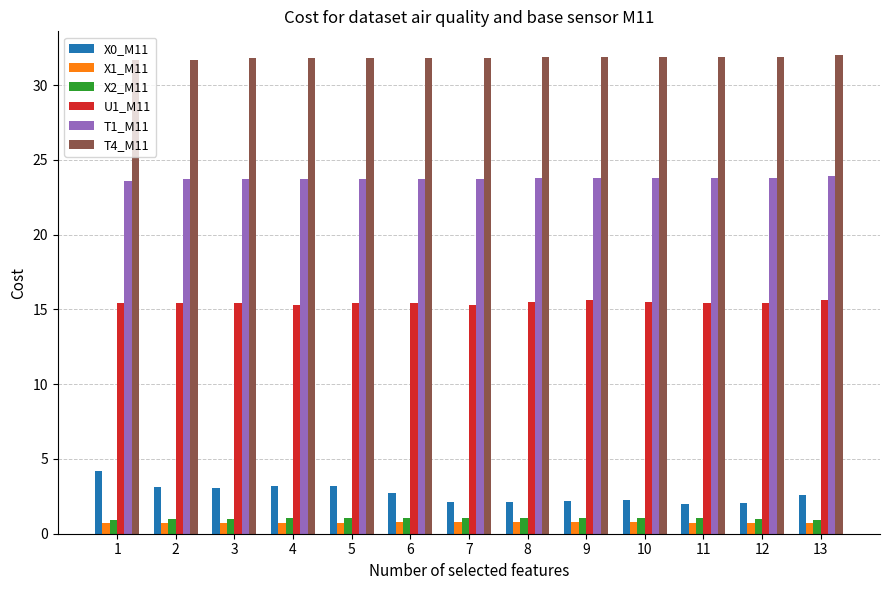

What is the lowest value of the X2_M11 series?

0.9